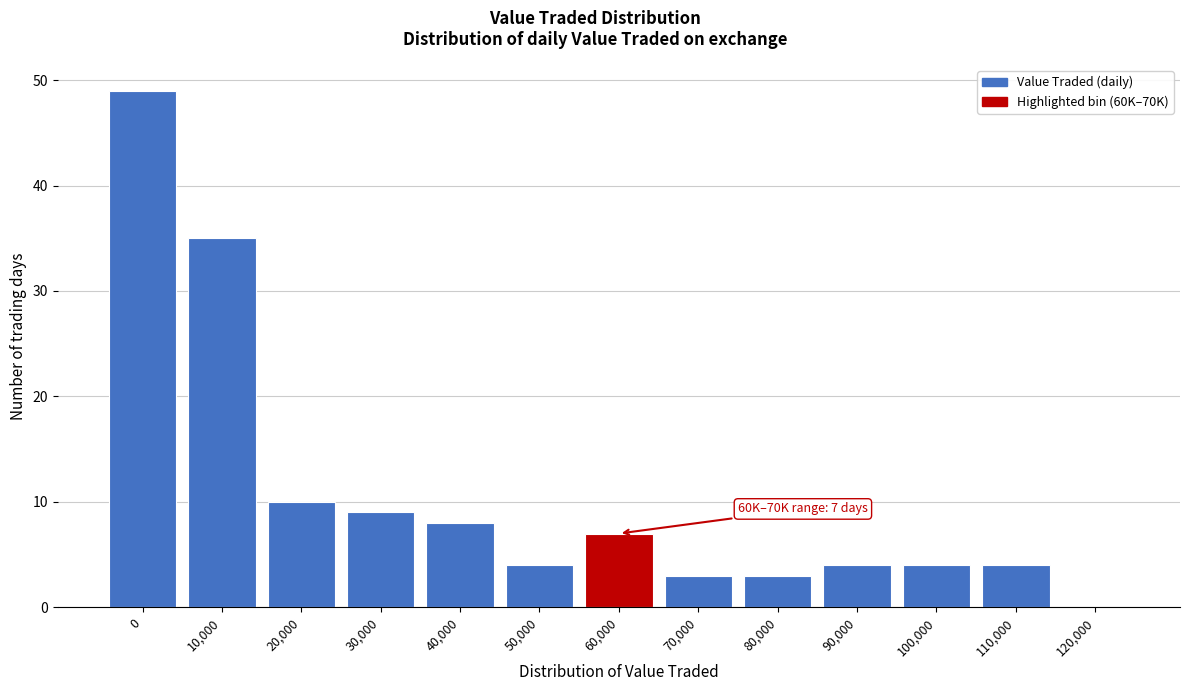

Reading left to right, extract all data points from this chart.

0=49	10,000=35	20,000=10	30,000=9	40,000=8	50,000=4	60,000=7	70,000=3	80,000=3	90,000=4	100,000=4	110,000=4	120,000=0